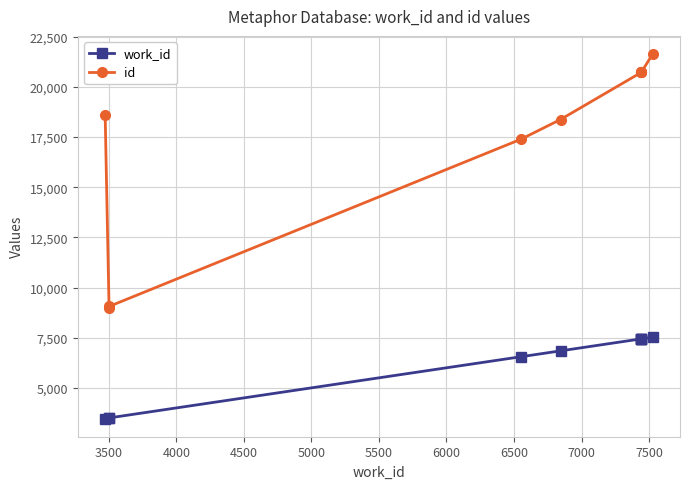

The value of id at 3500 is 1830. True or false?

False